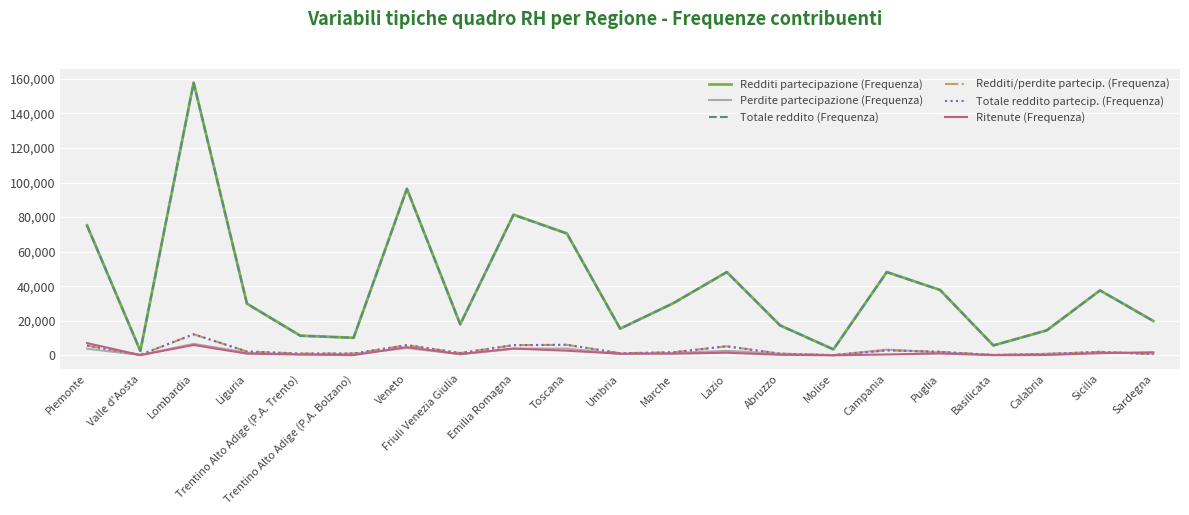

True or false: Perdite partecipazione (Frequenza) has a value of 1456 at Marche.

True